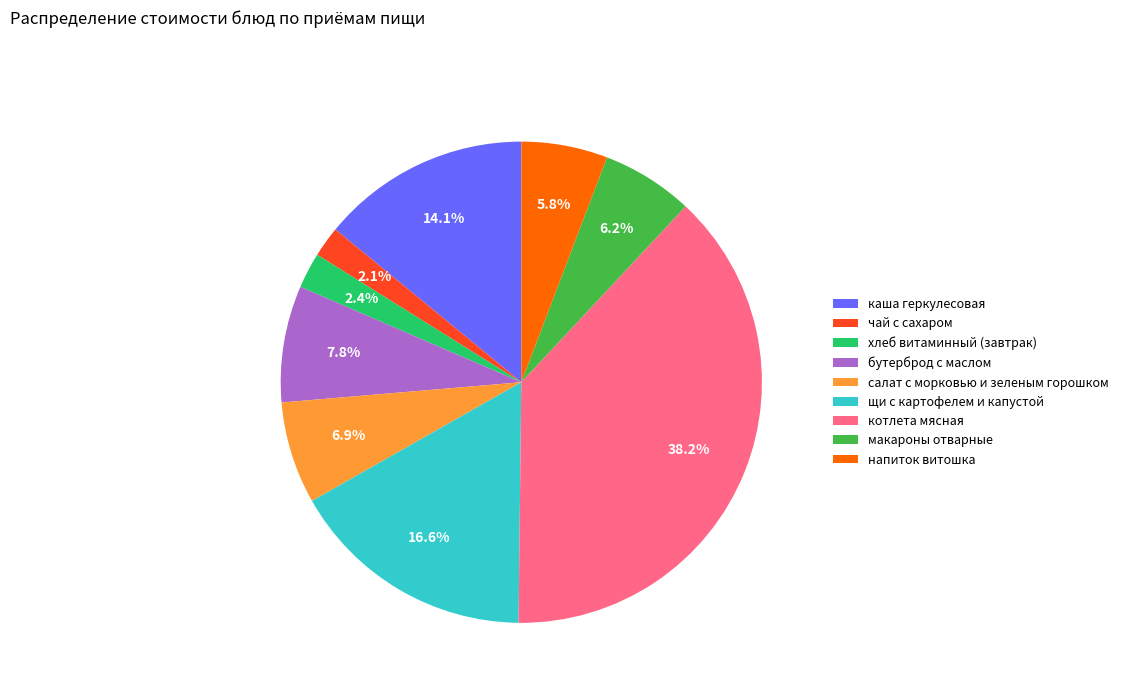

Do напиток витошка and макароны отварные together represent more than half of the pie?

No